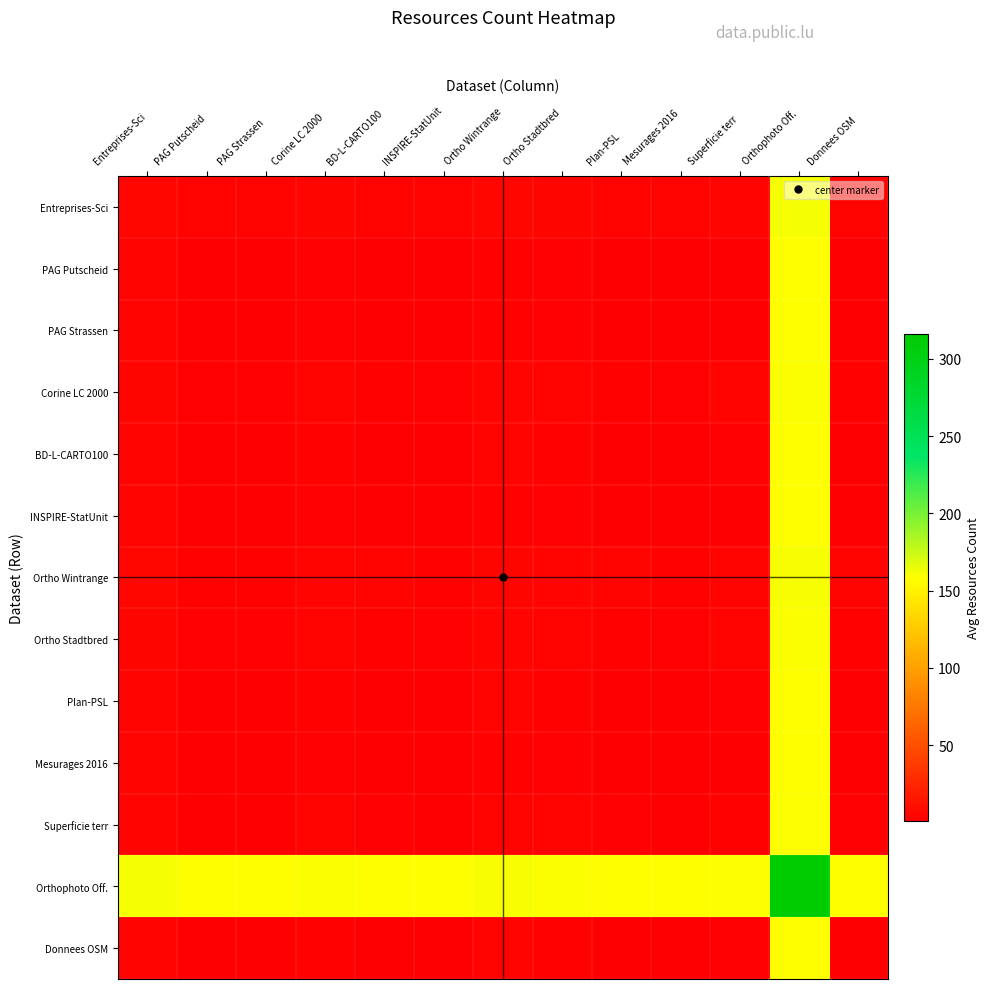

Reading left to right, extract all data points from this chart.

Entreprises-Sci: Entreprises-Sci=6.0	PAG Putscheid=3.5	PAG Strassen=3.5	Corine LC 2000=5.0	BD-L-CARTO100=4.0	INSPIRE-StatUnit=3.5	Ortho Wintrange=5.5	Ortho Stadtbred=5.0	Plan-PSL=4.0	Mesurages 2016=3.5	Superficie terr=4.5	Orthophoto Off.=161.0	Donnees OSM=4.0
PAG Putscheid: Entreprises-Sci=3.5	PAG Putscheid=1.0	PAG Strassen=1.0	Corine LC 2000=2.5	BD-L-CARTO100=1.5	INSPIRE-StatUnit=1.0	Ortho Wintrange=3.0	Ortho Stadtbred=2.5	Plan-PSL=1.5	Mesurages 2016=1.0	Superficie terr=2.0	Orthophoto Off.=158.5	Donnees OSM=1.5
PAG Strassen: Entreprises-Sci=3.5	PAG Putscheid=1.0	PAG Strassen=1.0	Corine LC 2000=2.5	BD-L-CARTO100=1.5	INSPIRE-StatUnit=1.0	Ortho Wintrange=3.0	Ortho Stadtbred=2.5	Plan-PSL=1.5	Mesurages 2016=1.0	Superficie terr=2.0	Orthophoto Off.=158.5	Donnees OSM=1.5
Corine LC 2000: Entreprises-Sci=5.0	PAG Putscheid=2.5	PAG Strassen=2.5	Corine LC 2000=4.0	BD-L-CARTO100=3.0	INSPIRE-StatUnit=2.5	Ortho Wintrange=4.5	Ortho Stadtbred=4.0	Plan-PSL=3.0	Mesurages 2016=2.5	Superficie terr=3.5	Orthophoto Off.=160.0	Donnees OSM=3.0
BD-L-CARTO100: Entreprises-Sci=4.0	PAG Putscheid=1.5	PAG Strassen=1.5	Corine LC 2000=3.0	BD-L-CARTO100=2.0	INSPIRE-StatUnit=1.5	Ortho Wintrange=3.5	Ortho Stadtbred=3.0	Plan-PSL=2.0	Mesurages 2016=1.5	Superficie terr=2.5	Orthophoto Off.=159.0	Donnees OSM=2.0
INSPIRE-StatUnit: Entreprises-Sci=3.5	PAG Putscheid=1.0	PAG Strassen=1.0	Corine LC 2000=2.5	BD-L-CARTO100=1.5	INSPIRE-StatUnit=1.0	Ortho Wintrange=3.0	Ortho Stadtbred=2.5	Plan-PSL=1.5	Mesurages 2016=1.0	Superficie terr=2.0	Orthophoto Off.=158.5	Donnees OSM=1.5
Ortho Wintrange: Entreprises-Sci=5.5	PAG Putscheid=3.0	PAG Strassen=3.0	Corine LC 2000=4.5	BD-L-CARTO100=3.5	INSPIRE-StatUnit=3.0	Ortho Wintrange=5.0	Ortho Stadtbred=4.5	Plan-PSL=3.5	Mesurages 2016=3.0	Superficie terr=4.0	Orthophoto Off.=160.5	Donnees OSM=3.5
Ortho Stadtbred: Entreprises-Sci=5.0	PAG Putscheid=2.5	PAG Strassen=2.5	Corine LC 2000=4.0	BD-L-CARTO100=3.0	INSPIRE-StatUnit=2.5	Ortho Wintrange=4.5	Ortho Stadtbred=4.0	Plan-PSL=3.0	Mesurages 2016=2.5	Superficie terr=3.5	Orthophoto Off.=160.0	Donnees OSM=3.0
Plan-PSL: Entreprises-Sci=4.0	PAG Putscheid=1.5	PAG Strassen=1.5	Corine LC 2000=3.0	BD-L-CARTO100=2.0	INSPIRE-StatUnit=1.5	Ortho Wintrange=3.5	Ortho Stadtbred=3.0	Plan-PSL=2.0	Mesurages 2016=1.5	Superficie terr=2.5	Orthophoto Off.=159.0	Donnees OSM=2.0
Mesurages 2016: Entreprises-Sci=3.5	PAG Putscheid=1.0	PAG Strassen=1.0	Corine LC 2000=2.5	BD-L-CARTO100=1.5	INSPIRE-StatUnit=1.0	Ortho Wintrange=3.0	Ortho Stadtbred=2.5	Plan-PSL=1.5	Mesurages 2016=1.0	Superficie terr=2.0	Orthophoto Off.=158.5	Donnees OSM=1.5
Superficie terr: Entreprises-Sci=4.5	PAG Putscheid=2.0	PAG Strassen=2.0	Corine LC 2000=3.5	BD-L-CARTO100=2.5	INSPIRE-StatUnit=2.0	Ortho Wintrange=4.0	Ortho Stadtbred=3.5	Plan-PSL=2.5	Mesurages 2016=2.0	Superficie terr=3.0	Orthophoto Off.=159.5	Donnees OSM=2.5
Orthophoto Off.: Entreprises-Sci=161.0	PAG Putscheid=158.5	PAG Strassen=158.5	Corine LC 2000=160.0	BD-L-CARTO100=159.0	INSPIRE-StatUnit=158.5	Ortho Wintrange=160.5	Ortho Stadtbred=160.0	Plan-PSL=159.0	Mesurages 2016=158.5	Superficie terr=159.5	Orthophoto Off.=316.0	Donnees OSM=159.0
Donnees OSM: Entreprises-Sci=4.0	PAG Putscheid=1.5	PAG Strassen=1.5	Corine LC 2000=3.0	BD-L-CARTO100=2.0	INSPIRE-StatUnit=1.5	Ortho Wintrange=3.5	Ortho Stadtbred=3.0	Plan-PSL=2.0	Mesurages 2016=1.5	Superficie terr=2.5	Orthophoto Off.=159.0	Donnees OSM=2.0